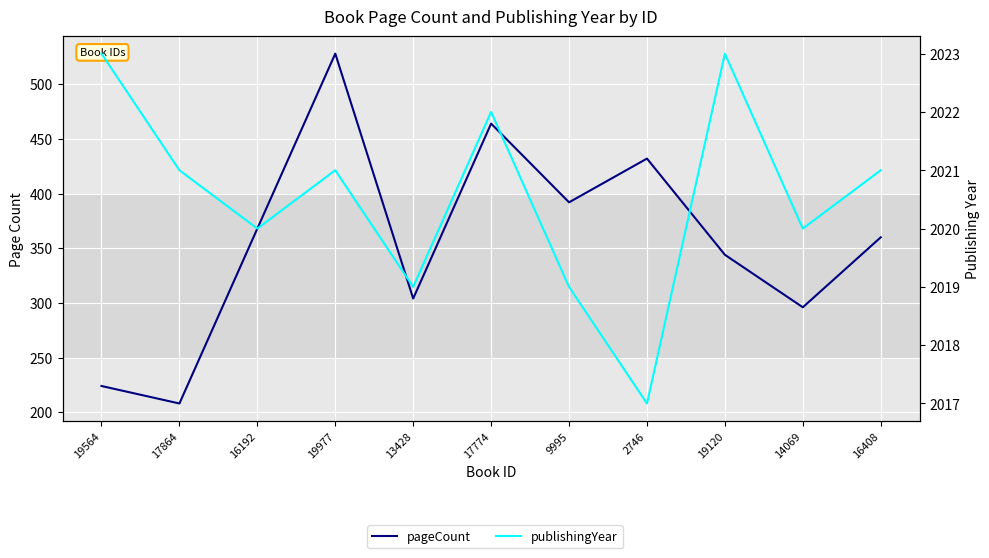

At which category does the chart reach its minimum across all series?

17864